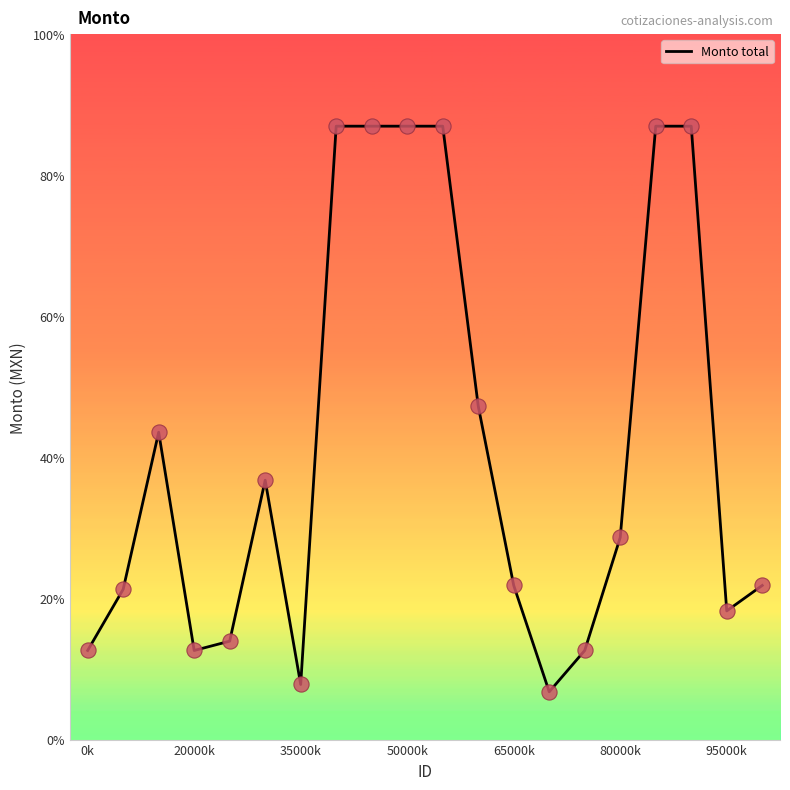

What is the difference between the maximum and minimum values?

80.2